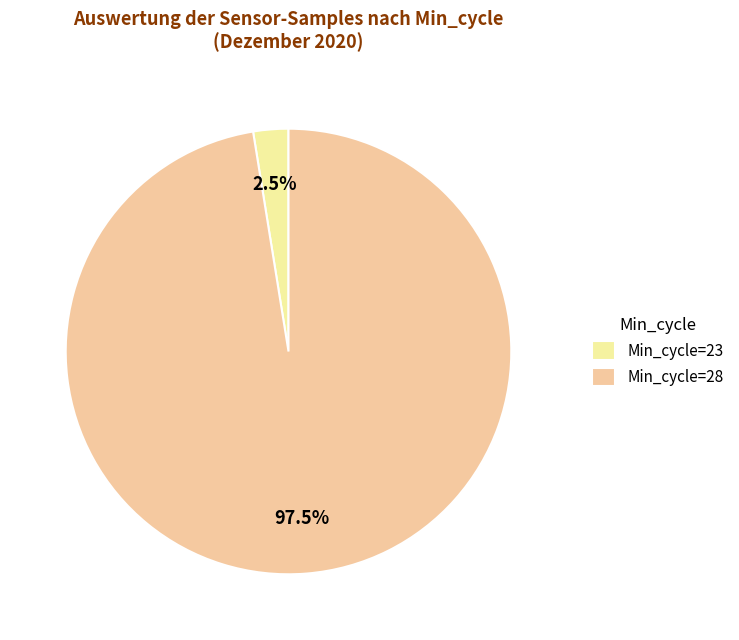

Rank the categories by value from lowest to highest.

Min_cycle=23, Min_cycle=28